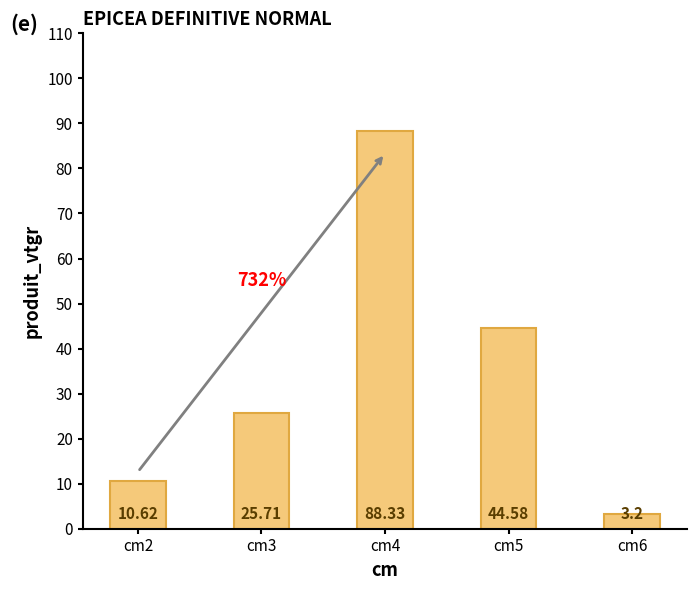

Does the chart contain any negative values?

No